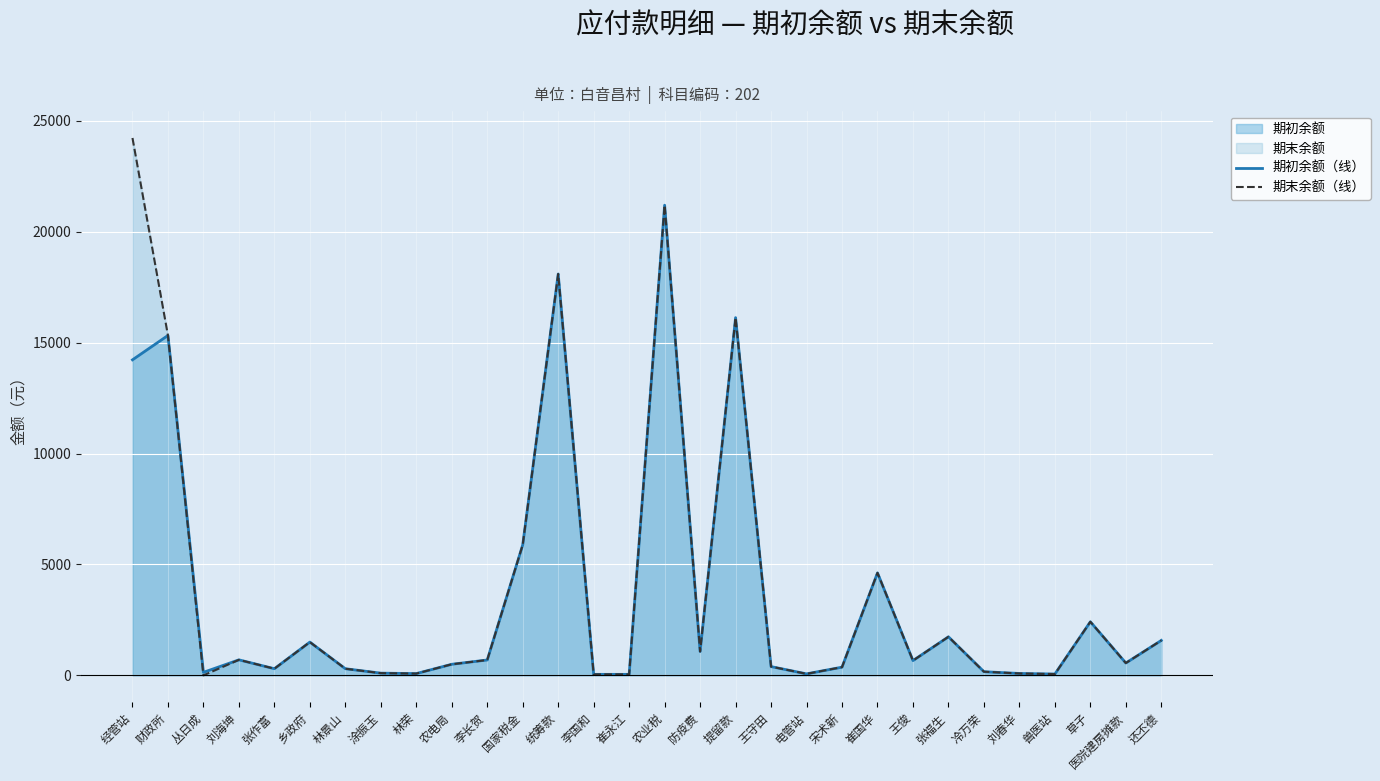

What is the maximum value for 期末余额（线）?

24223.0